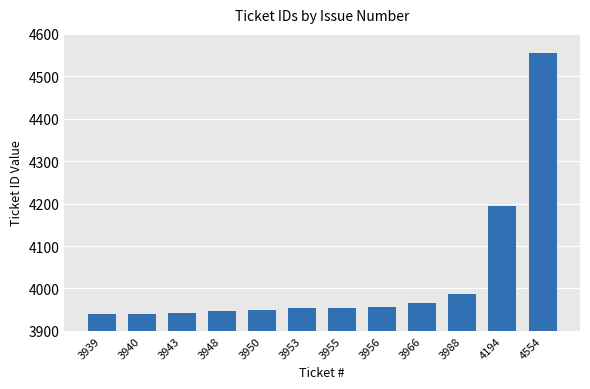

How many distinct data groups are displayed?

1